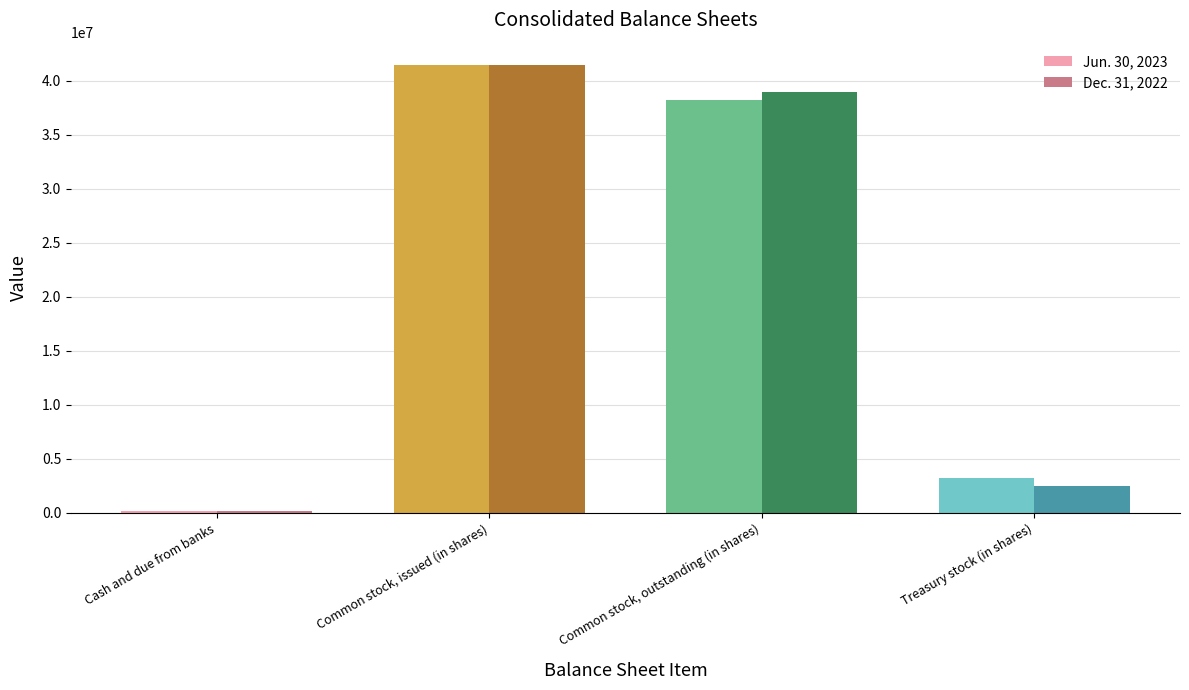

How many distinct data groups are displayed?

2